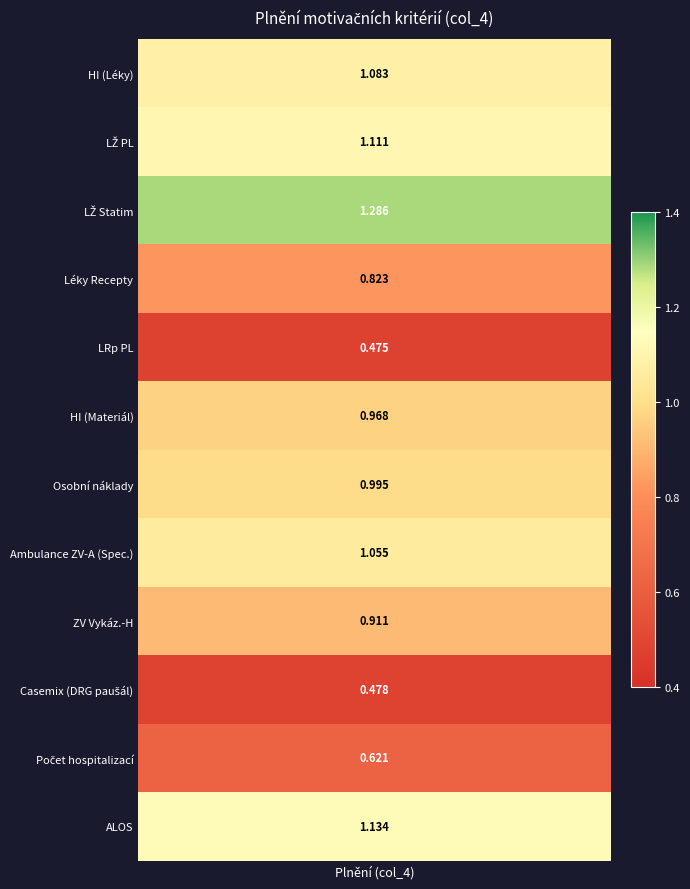

Where is the data nearest to the value 0?

4